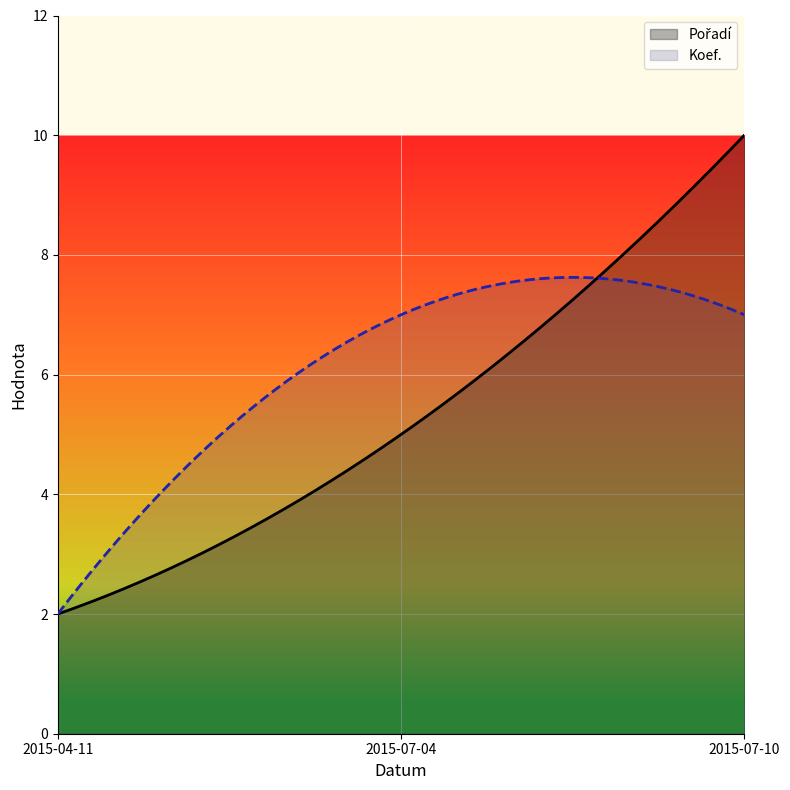

What is the minimum value shown in the chart?

2.0